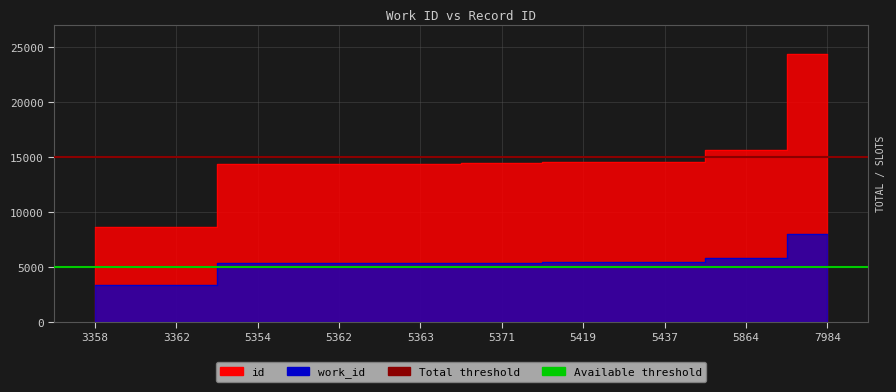

What is the value of the Available threshold point at the 1st from the left?

5000